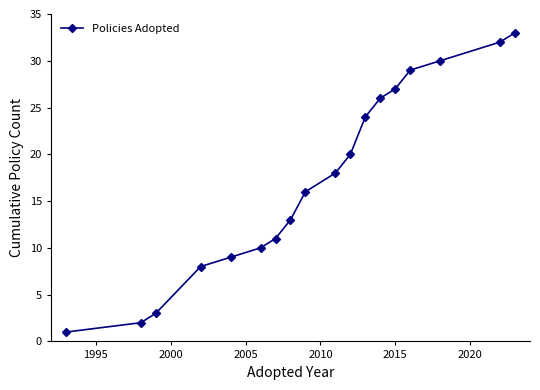

True or false: there are more than 1 points higher than both neighbors.

False